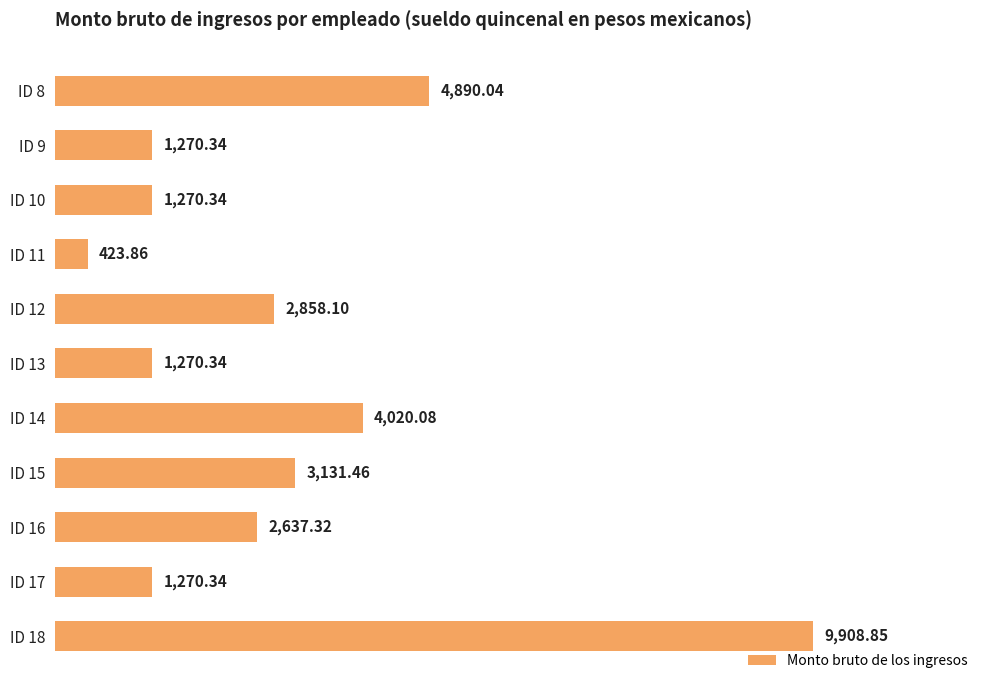

At which category does the chart reach its minimum across all series?

ID 11